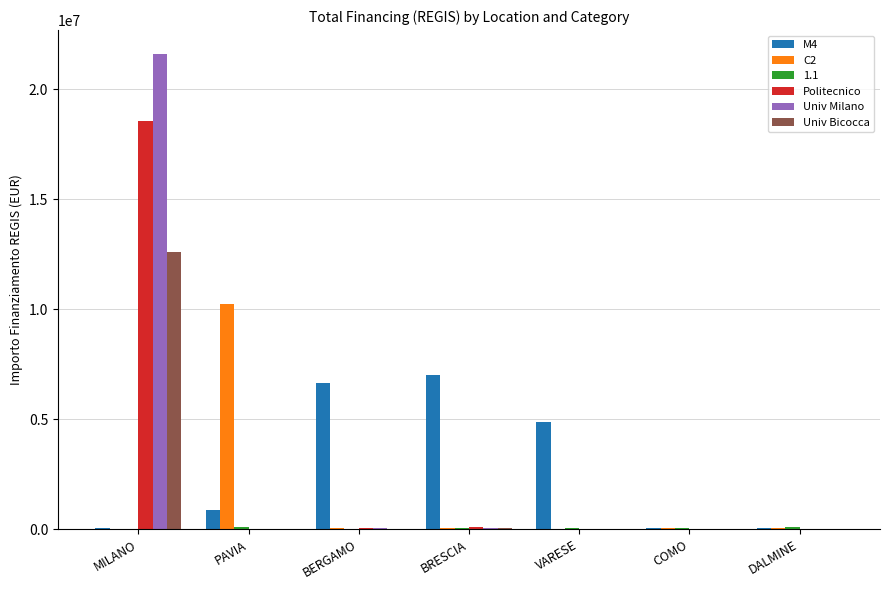

At which category is the sum across all series the highest?

MILANO